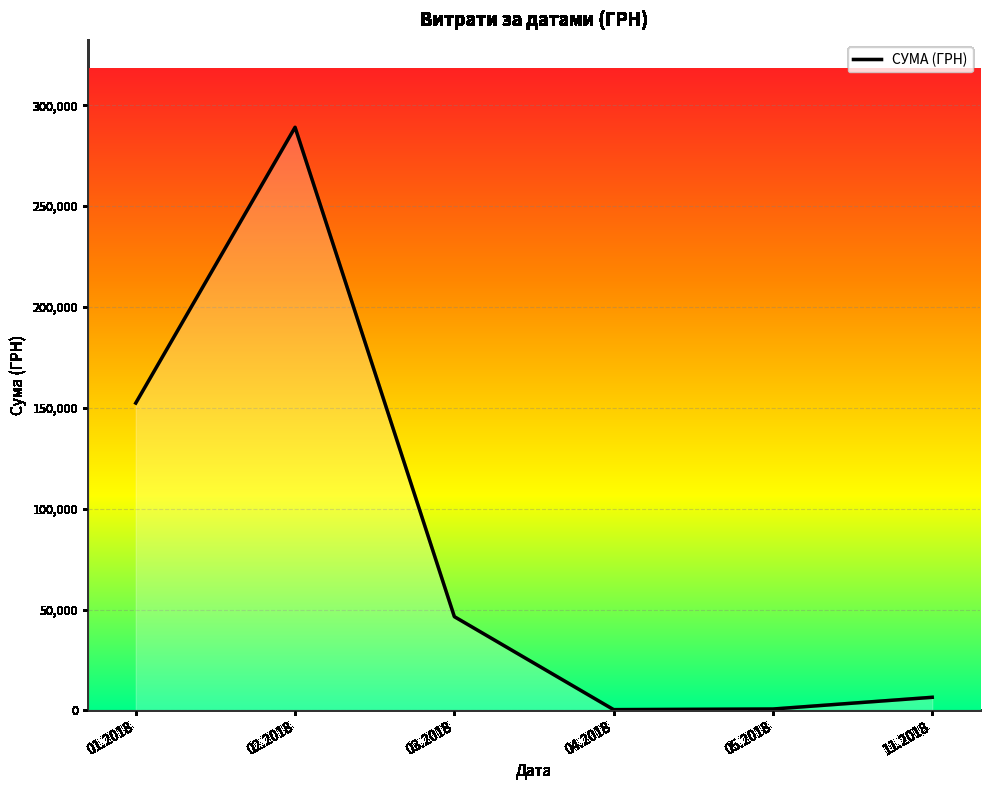

What is the sum of all values?

495474.5